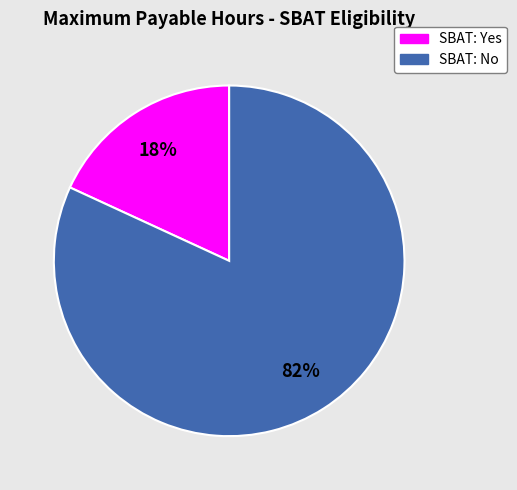

How many segments does this pie chart have?

2